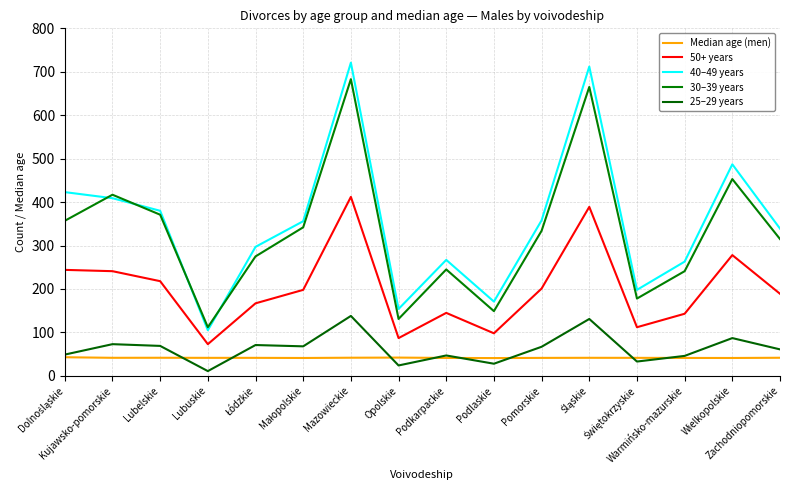

At how many categories does at least one series exceed 554?

2